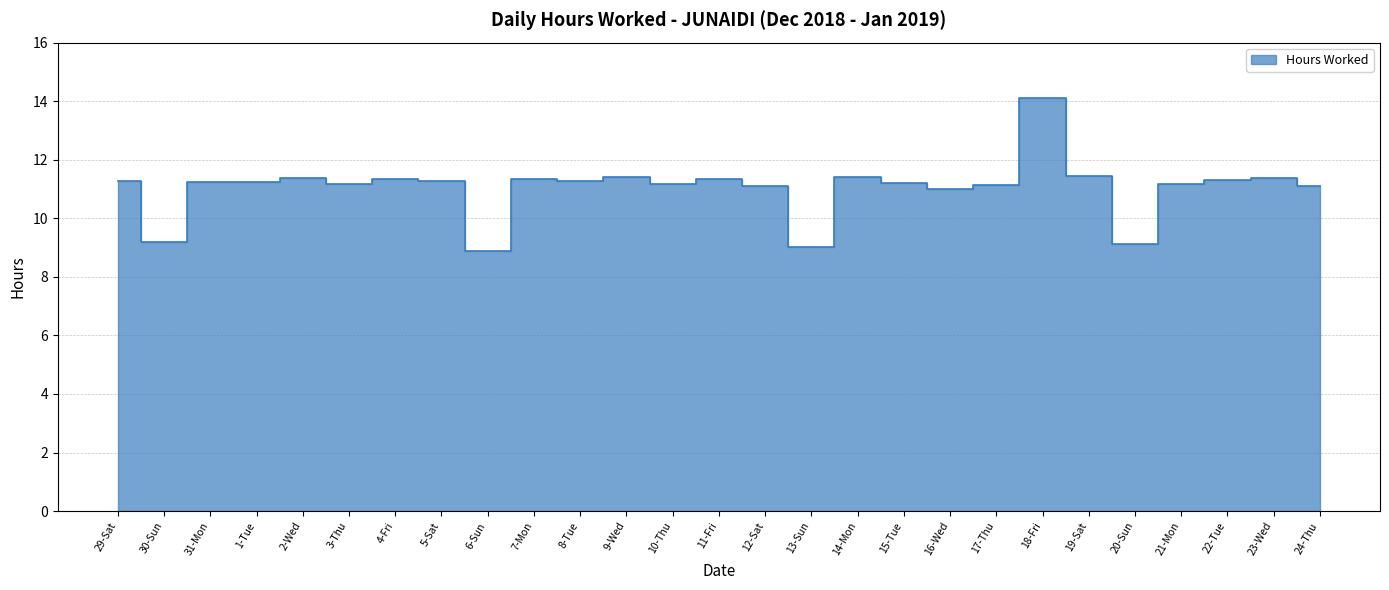

Which has a higher value, 24-Thu or 2-Wed?

2-Wed